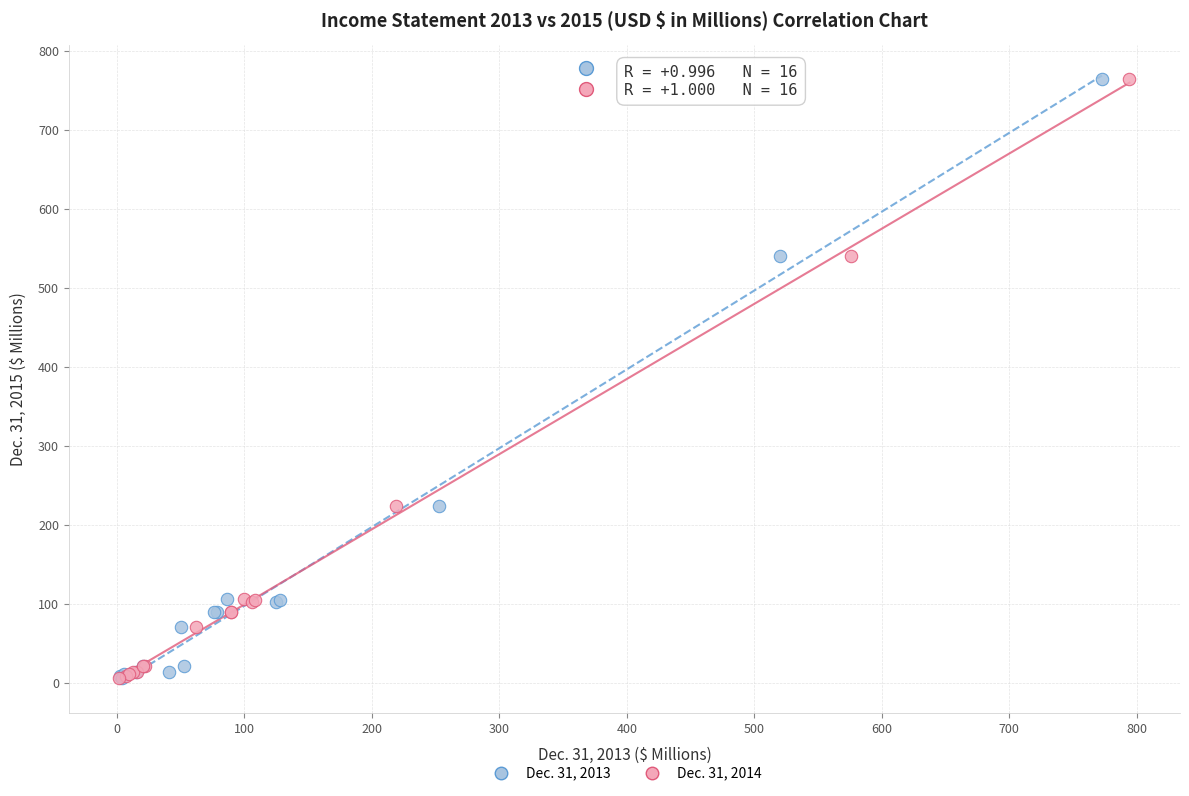

What are all the series names shown in the legend?

Dec. 31, 2013, Dec. 31, 2014